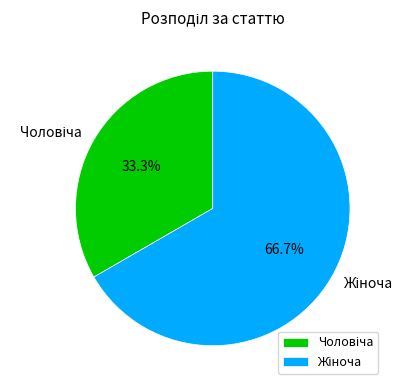

Is there any slice that represents more than half of the pie?

Yes